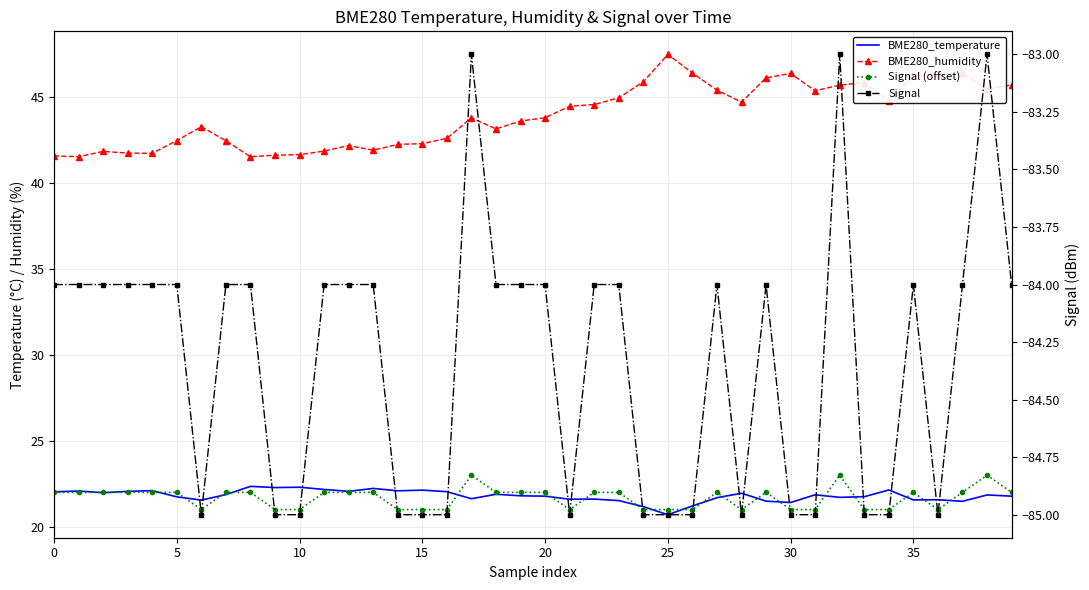

What is the difference between the second highest and second lowest values in the BME280_temperature series?

1.1